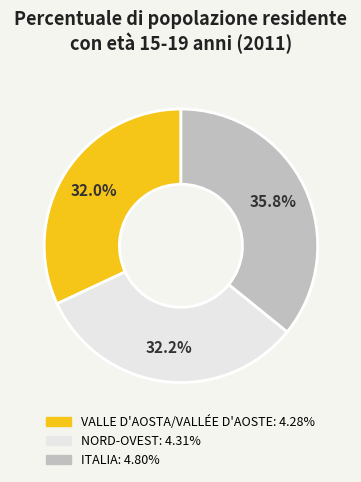

Between VALLE D'AOSTA/VALLÉE D'AOSTE and ITALIA, which is larger?

ITALIA